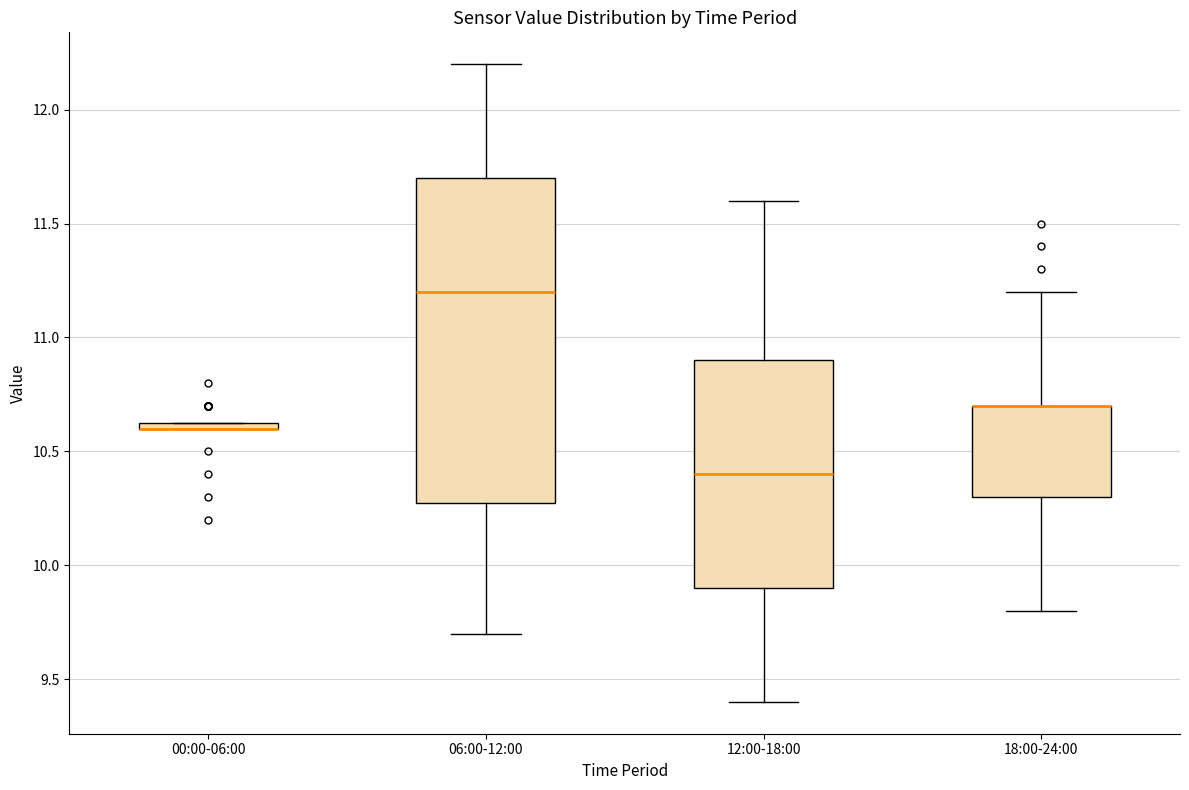

Comparing the boxes themselves (not the whiskers), which one is the tallest?

06:00-12:00